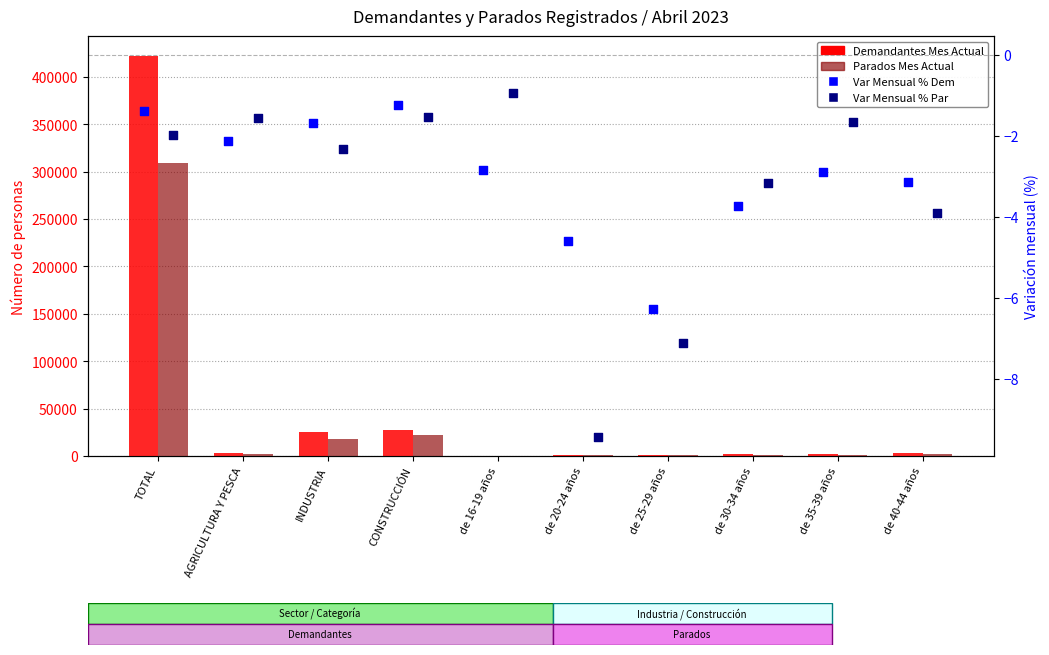

Which series contains the lowest Y value?

Var Mensual % Par